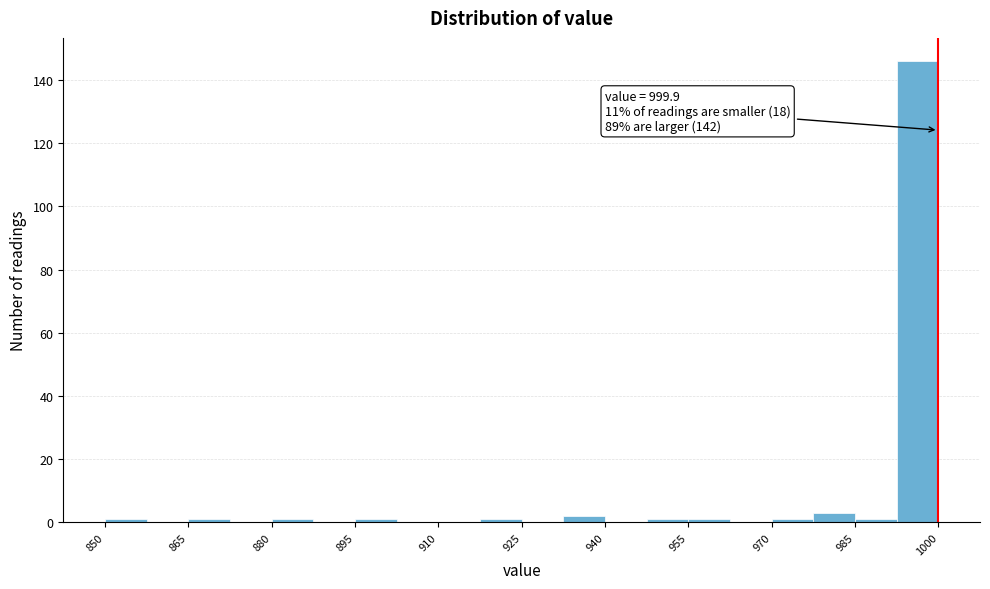

Around what value on the x-axis is the tallest bar? Give the approximate position of its centre, as read against the axis.

996